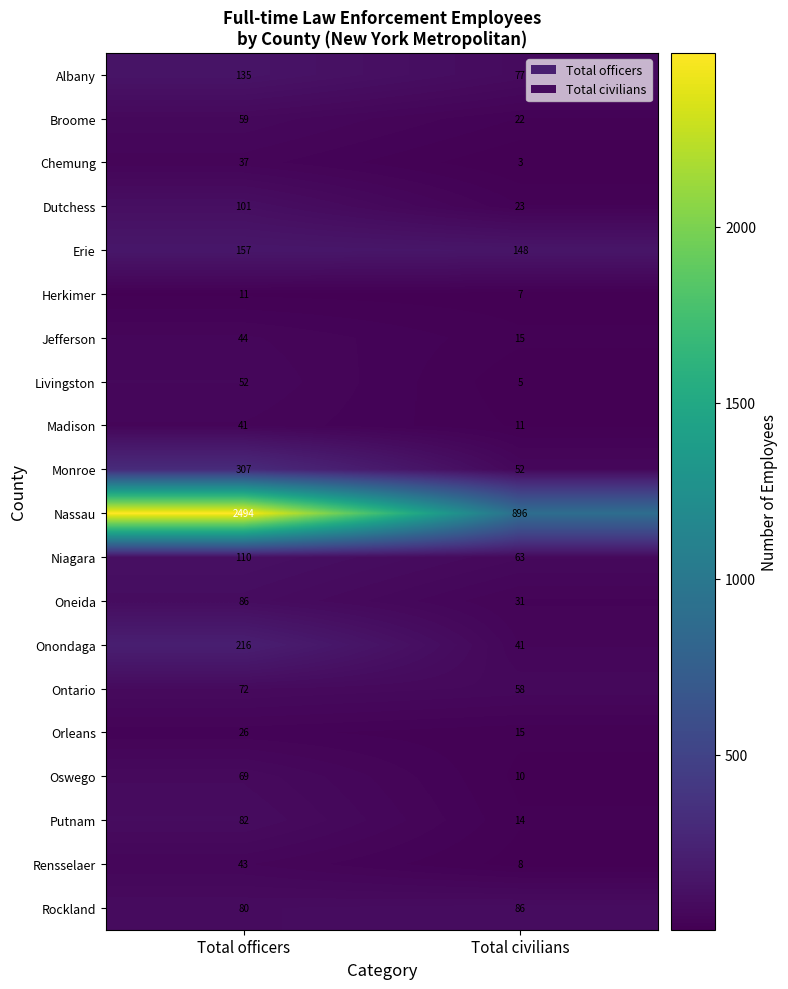

The Dutchess series shows 174 at Total officers. True or false?

False